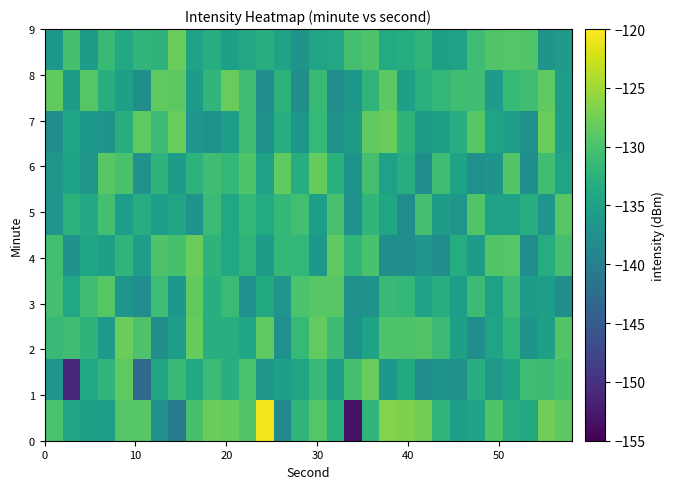

At which category is the sum across all series the highest?

18